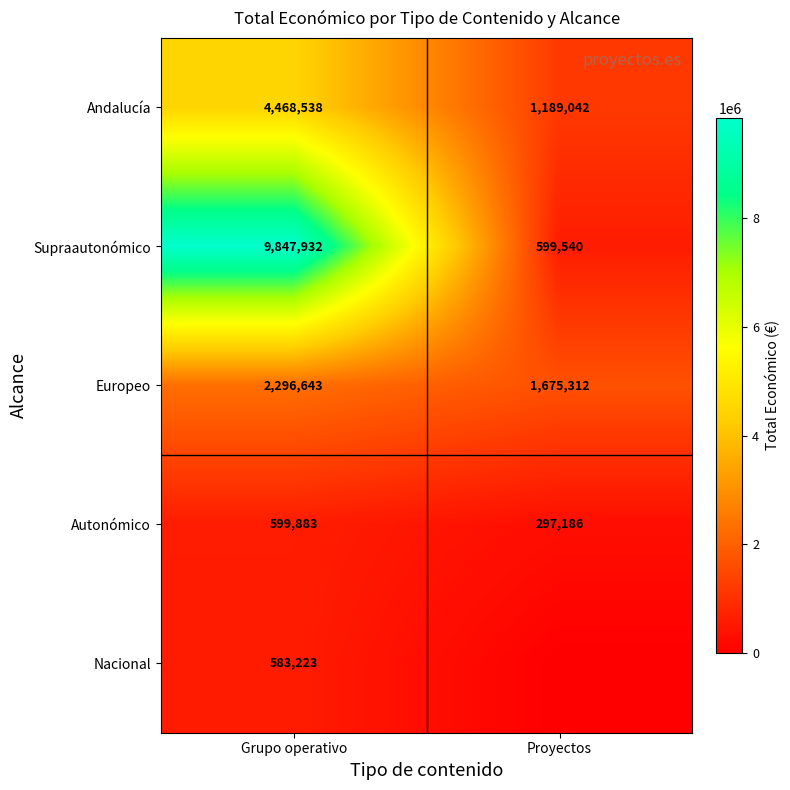

Is it true that Europeo equals 2296643 at Grupo operativo?

True